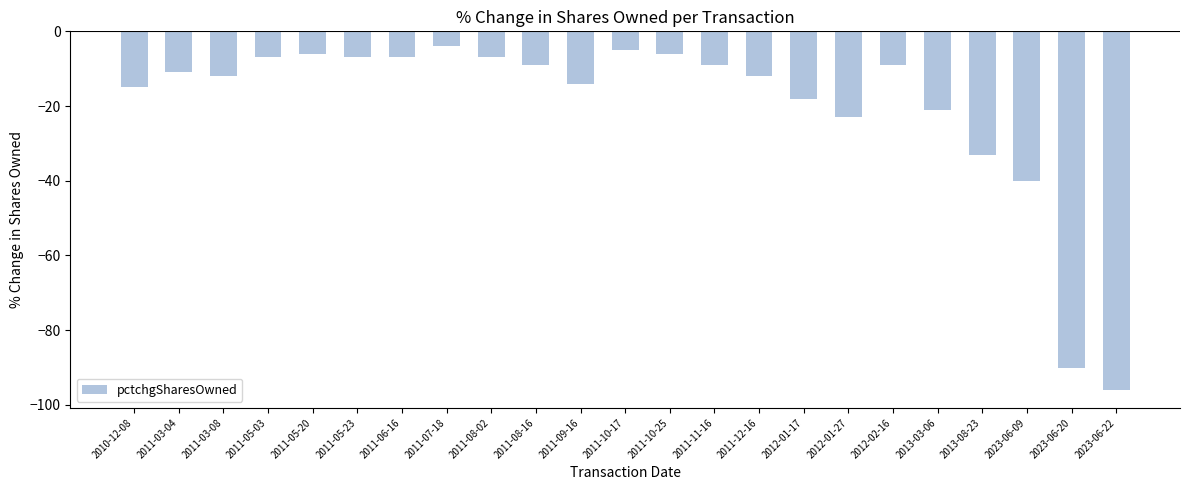

What is the value of the 9th bar from the left?

-7